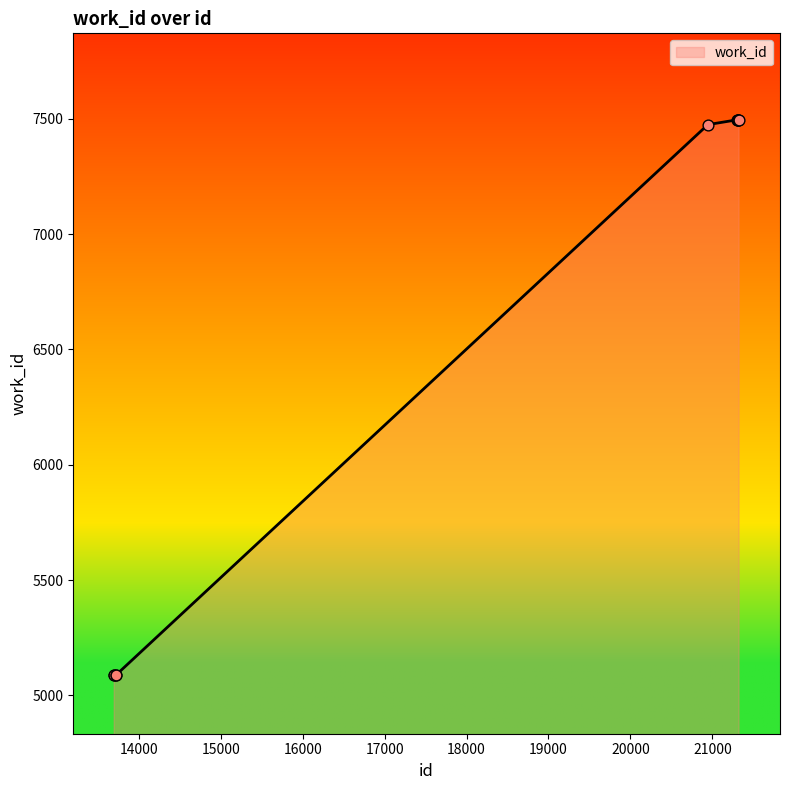

What is the maximum value shown in the chart?

7496